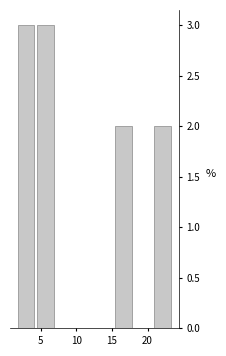

Reading left to right, list every bar in this chart as the range it spans on the x-axis followed by its height. Neither the bar edges nor the heights are printed on the chart, so give them approximately, as read against the axes.

1.5 to 4.5: 3
4.5 to 7.0: 3
7.0 to 10.0: 0
10.0 to 12.5: 0
12.5 to 15.5: 0
15.5 to 18.0: 2
18.0 to 20.5: 0
20.5 to 23.5: 2